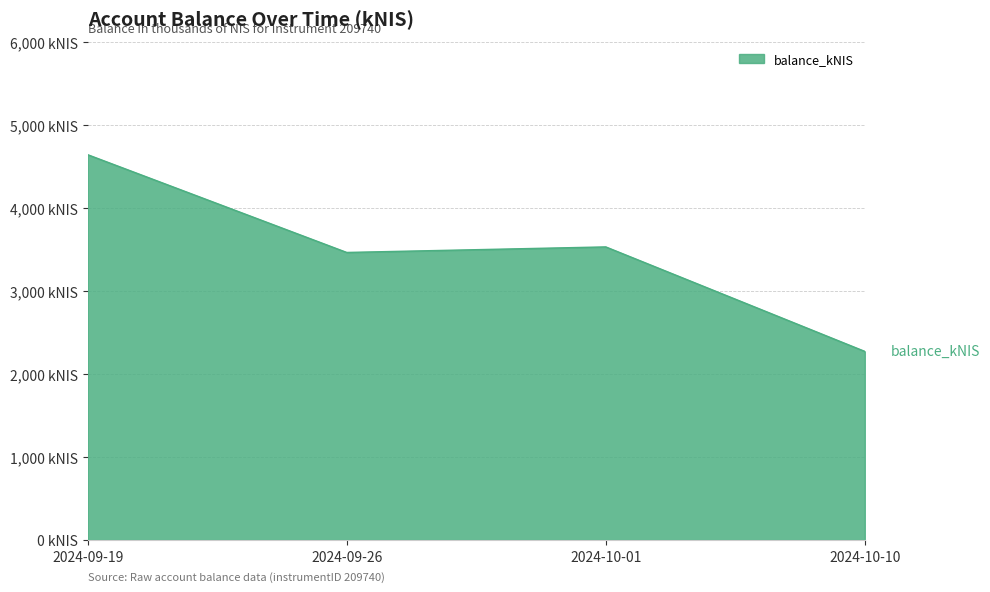

What is the difference between the values at 2024-09-19 and 2024-10-10?

2367.7